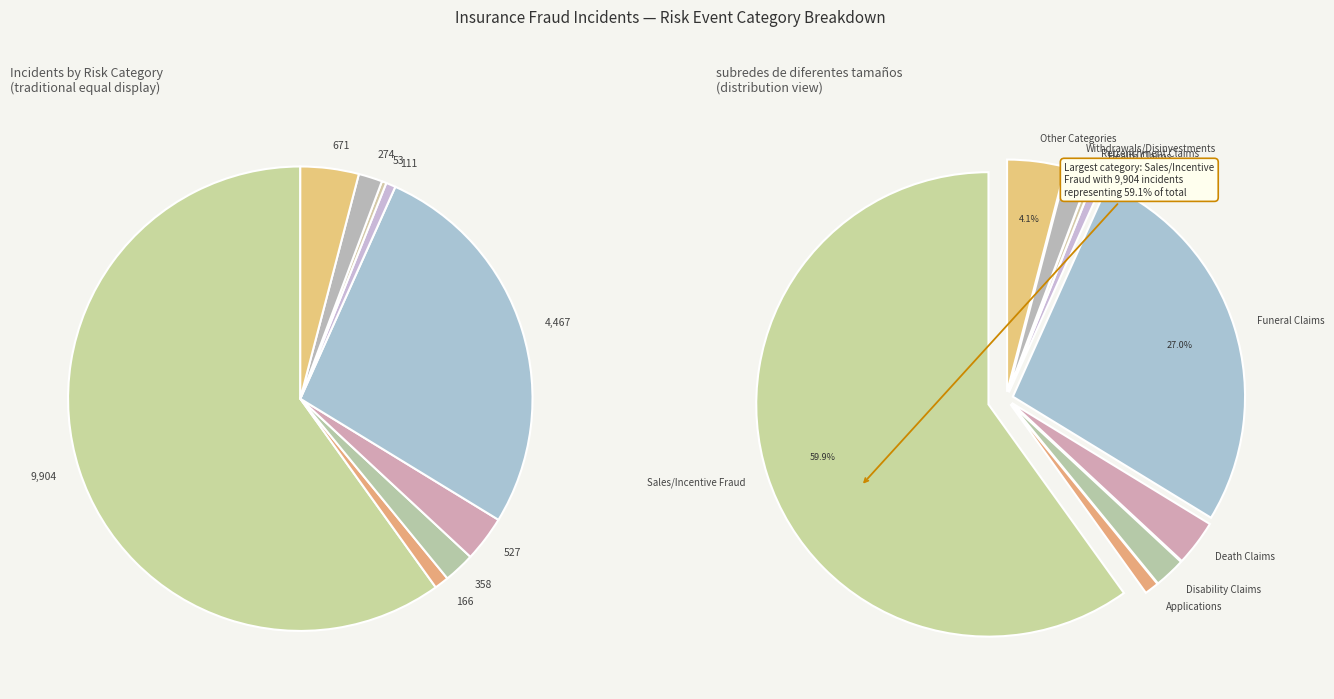

What percentage do Death Claims and Sales/Incentive Fraud together represent?

63.1%